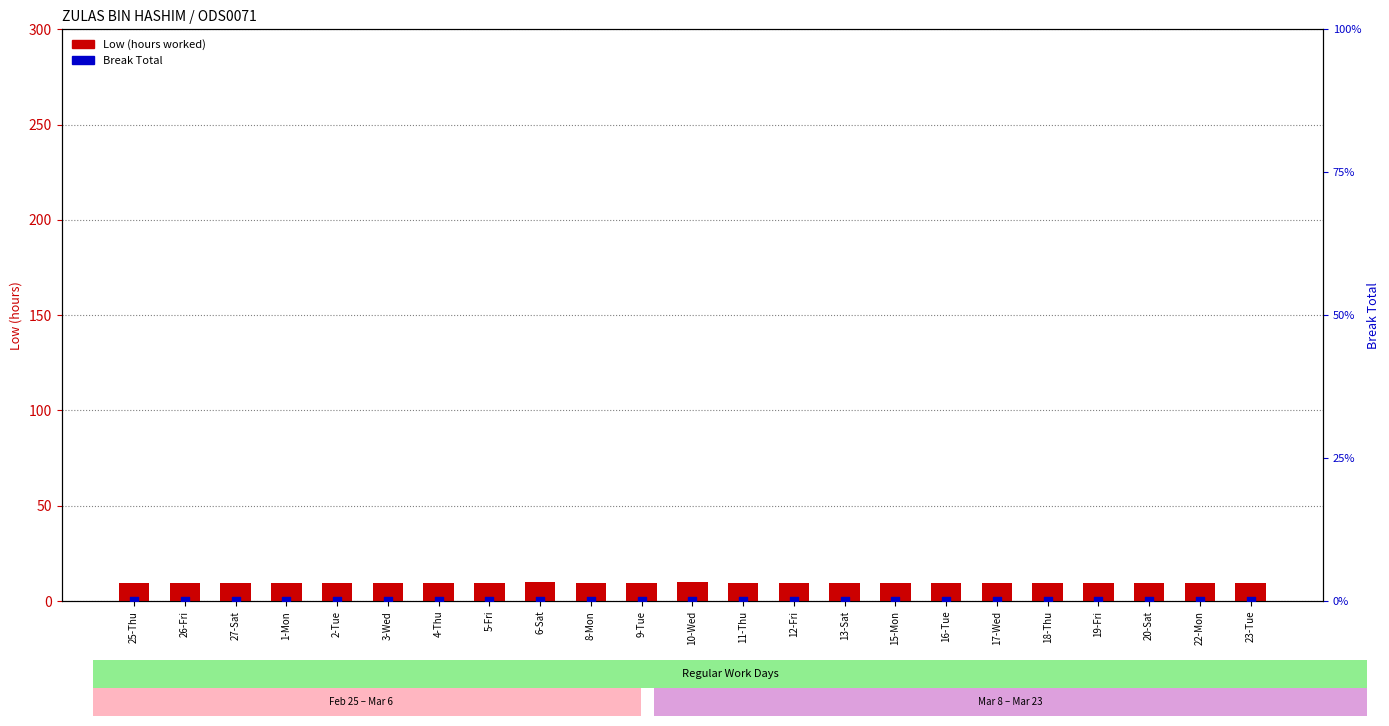

Which series has the largest Y range (max minus min)?

Low (hours worked)